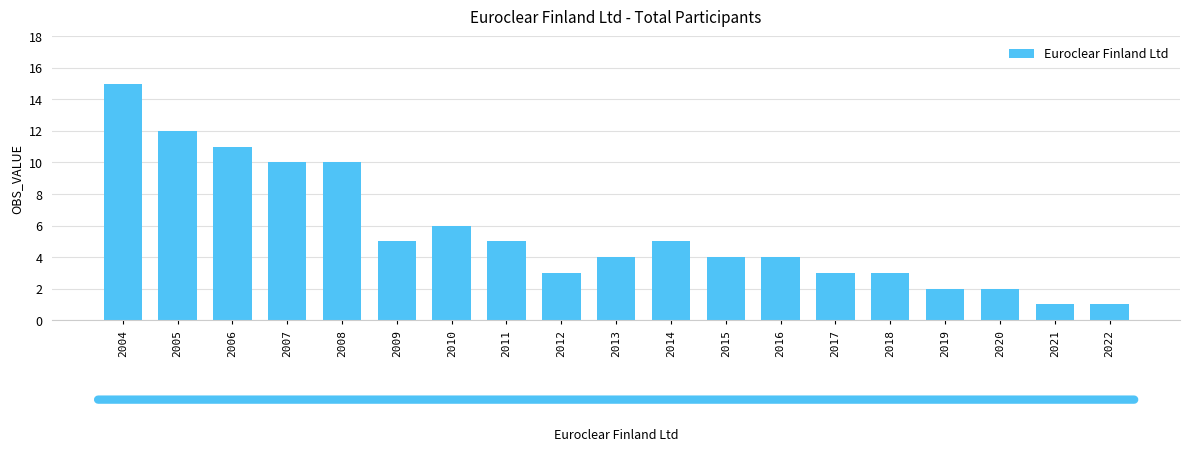

Between 2015 and 2006, which is larger?

2006